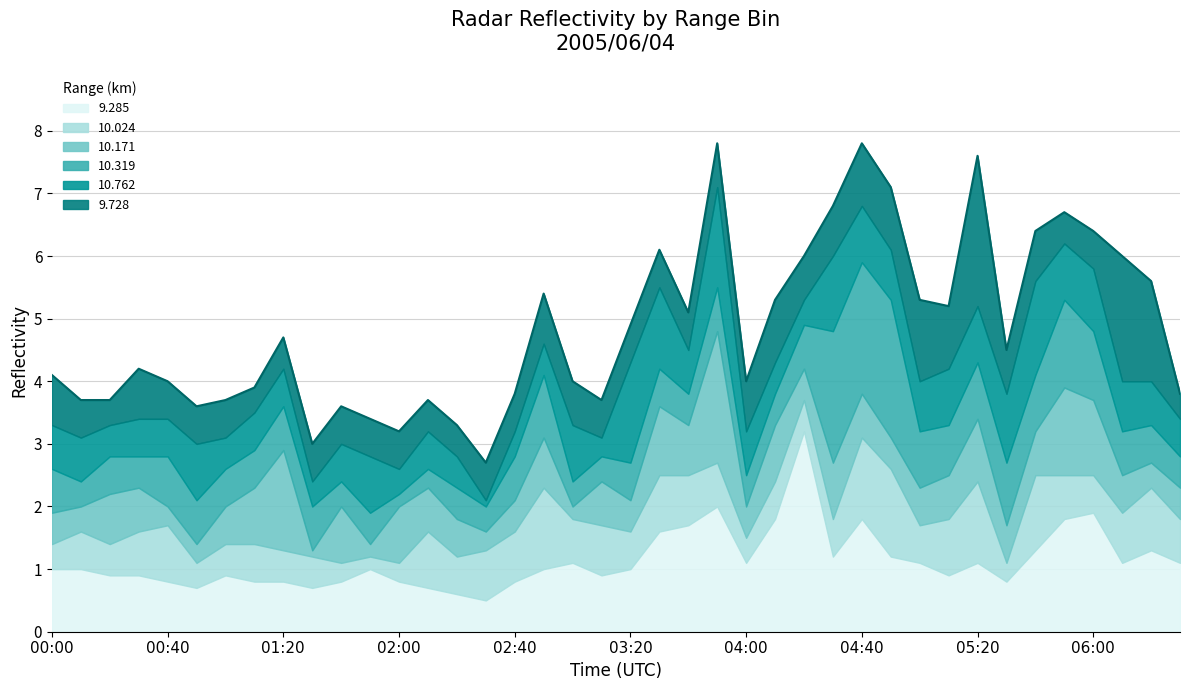

Where do 10.171 and 9.728 first cross each other?

00:10 and 00:20